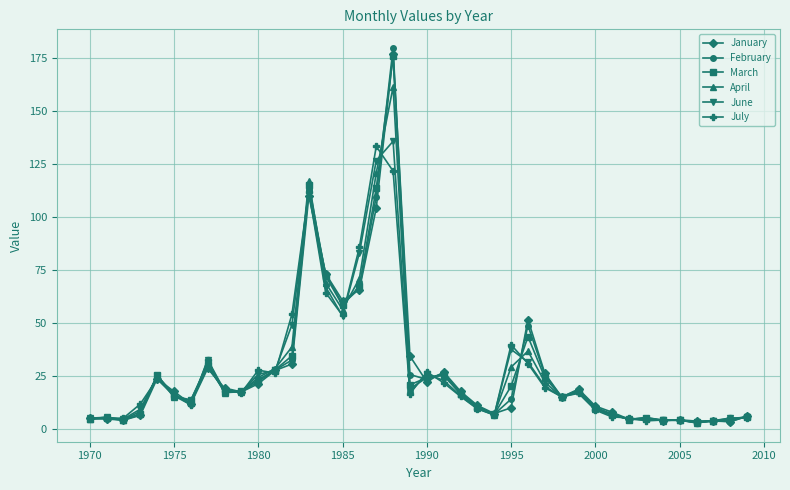

What is the highest value of the January series?

176.8